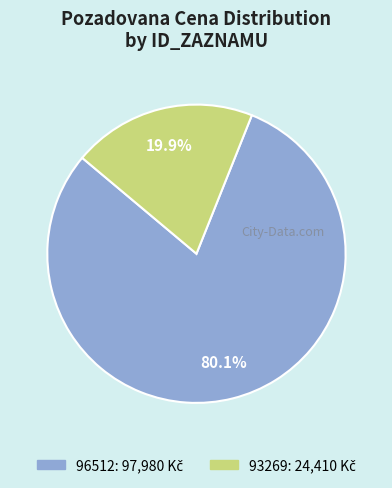

To the nearest percent, what is the difference between the 93269 and 96512 slice percentages?

60%